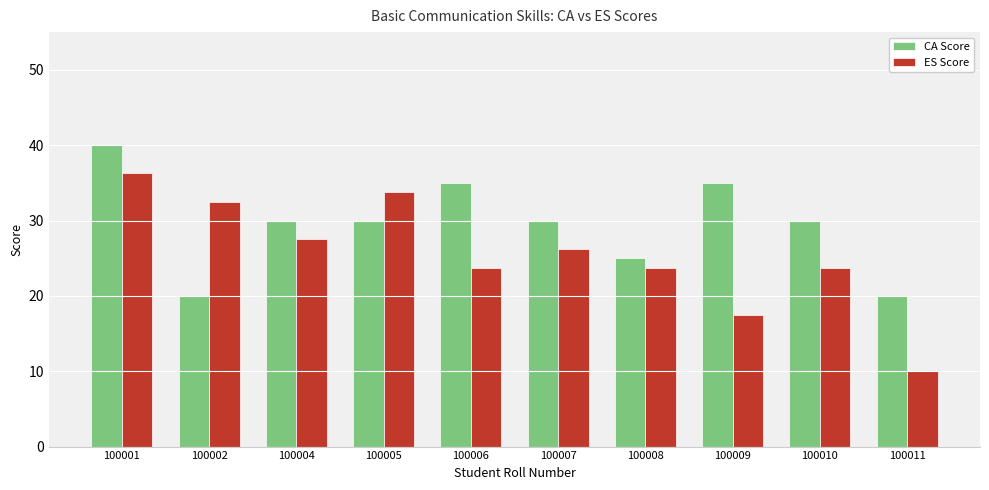

Rank the series at 100011 from highest to lowest value.

CA Score, ES Score